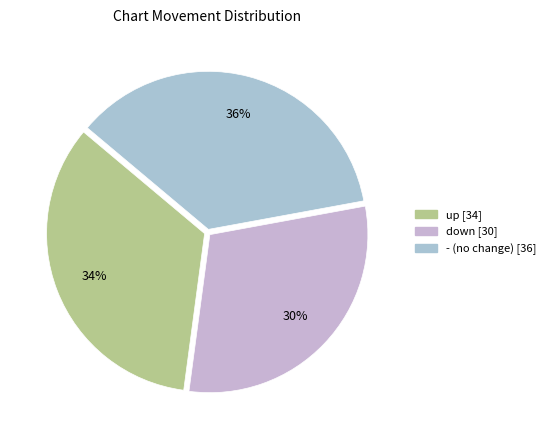

Count the number of slices in the pie.

3